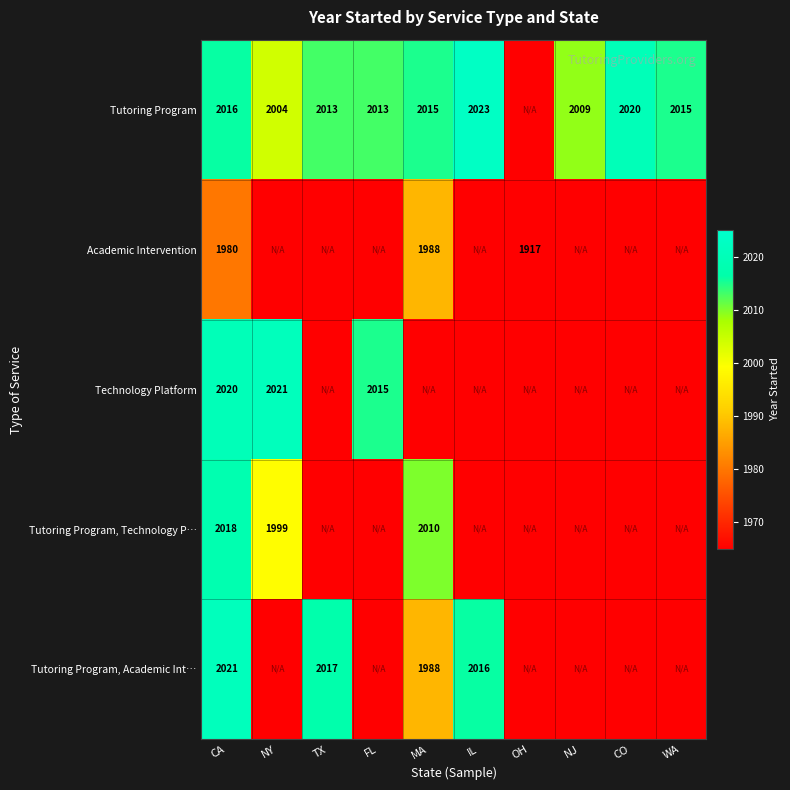

At which category is the sum across all series the highest?

CA